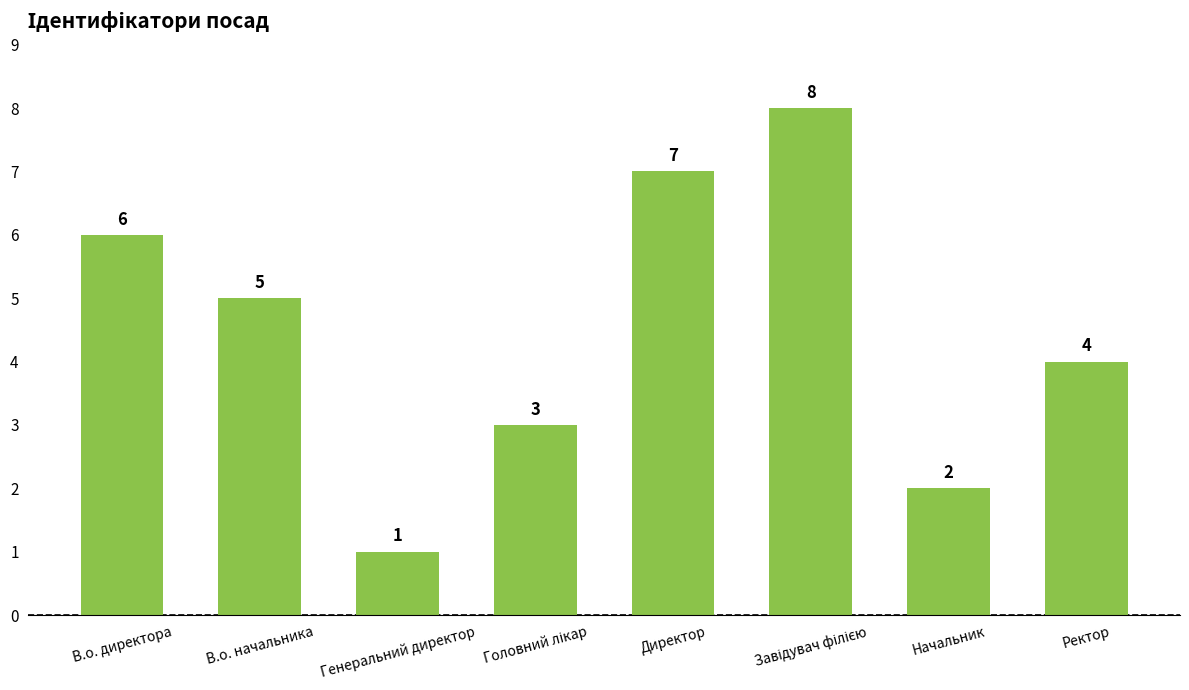

What value does the data have at Директор?

7